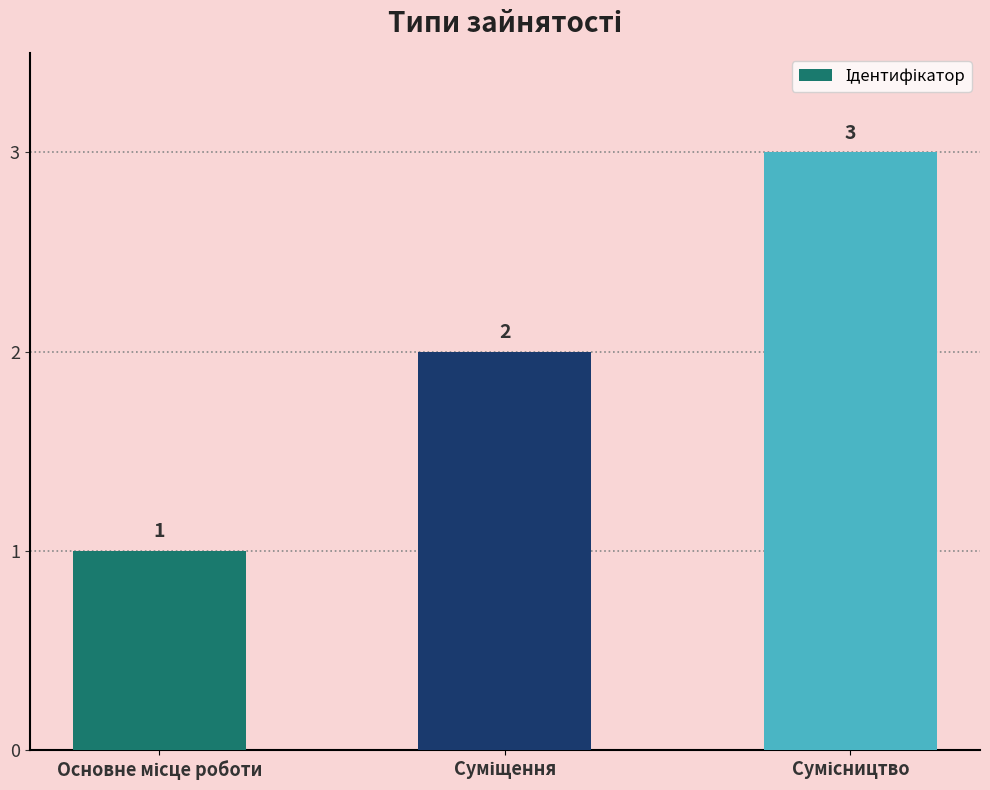

How many categories are shown in the chart?

3